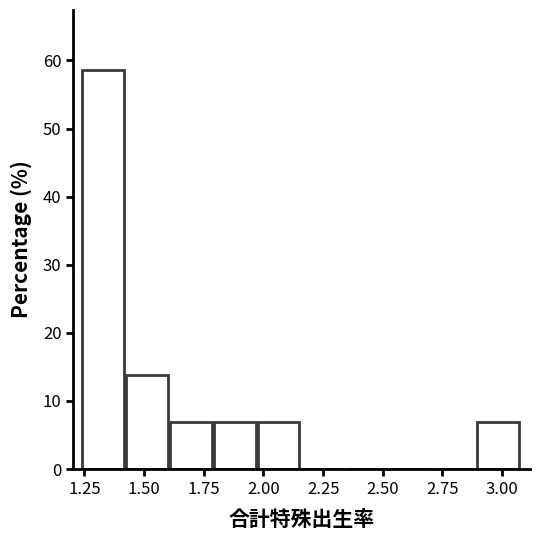

Around what value on the x-axis is the tallest bar? Give the approximate position of its centre, as read against the axis.

1.35